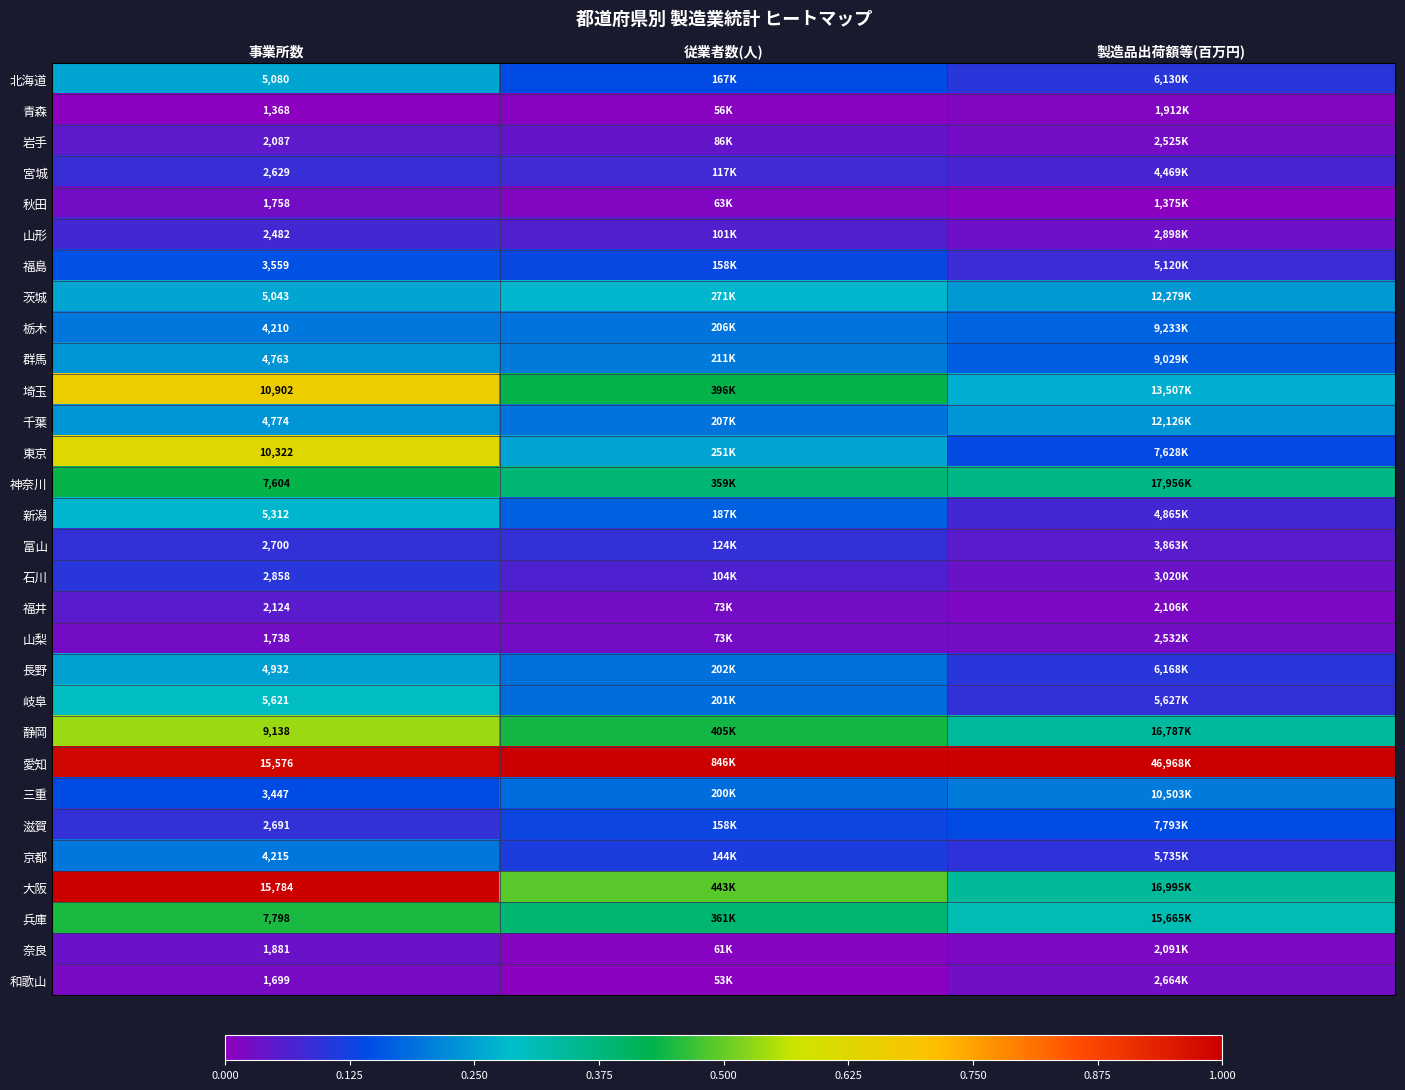

Rank the series at 事業所数 from highest to lowest value.

大阪, 愛知, 埼玉, 東京, 静岡, 兵庫, 神奈川, 岐阜, 新潟, 北海道, 茨城, 長野, 千葉, 群馬, 京都, 栃木, 福島, 三重, 石川, 富山, 滋賀, 宮城, 山形, 福井, 岩手, 奈良, 秋田, 山梨, 和歌山, 青森